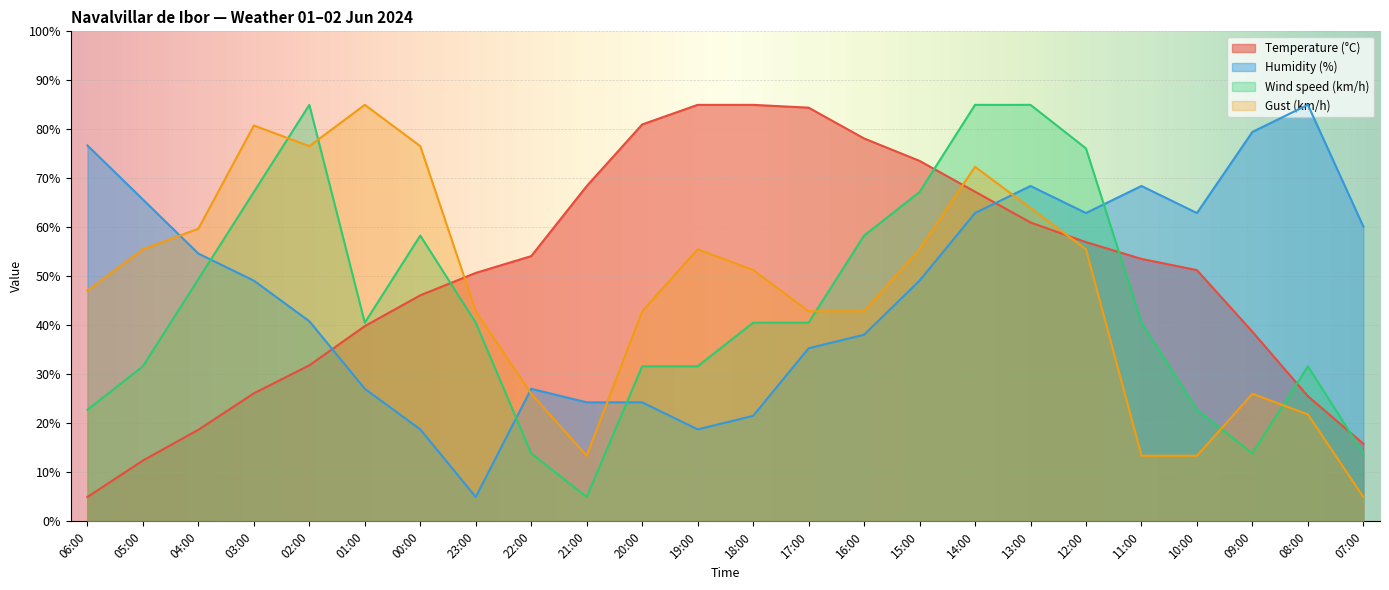

What is the value of the Wind speed (km/h) point at the 15th from the left?

58.3